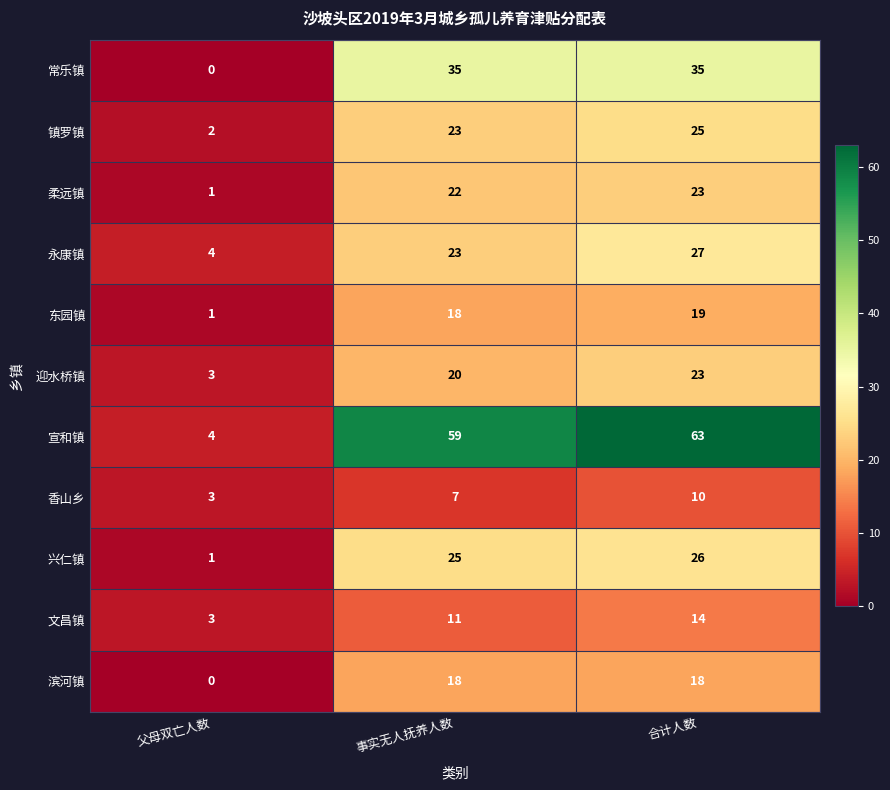

What is the average value of the 兴仁镇 series?

17